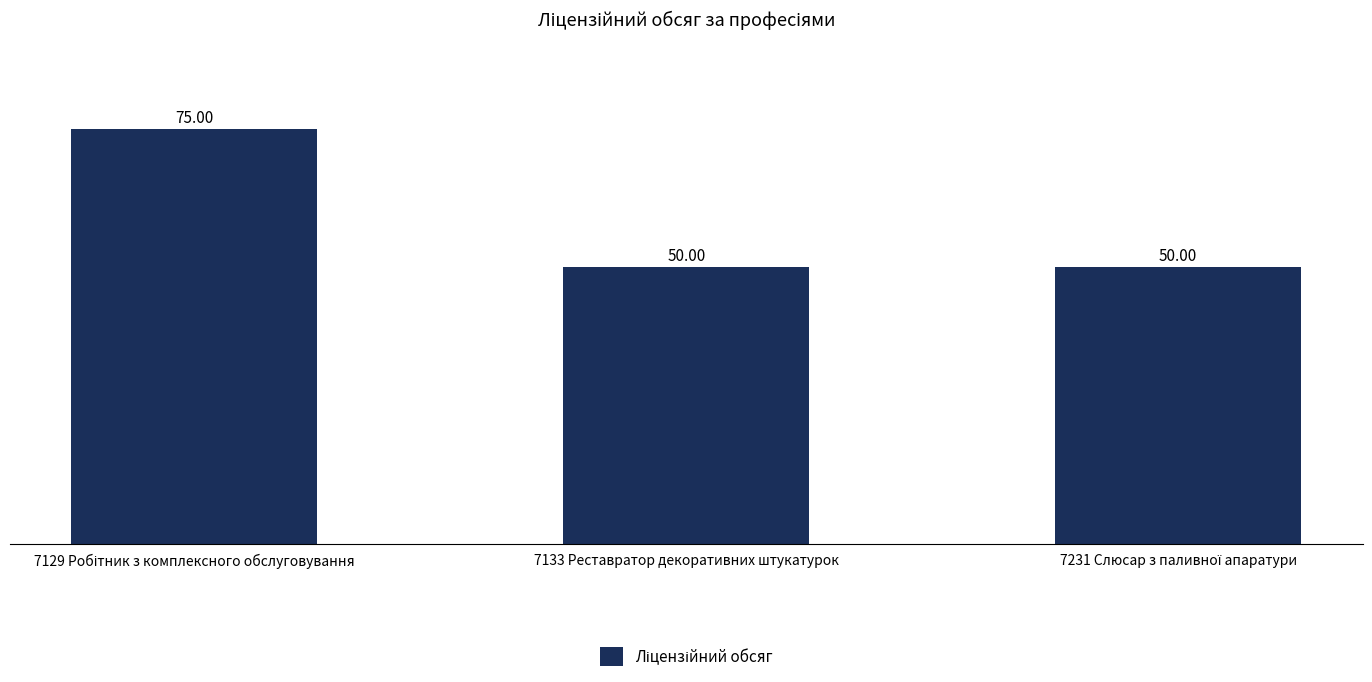

How many bars are there in total?

3